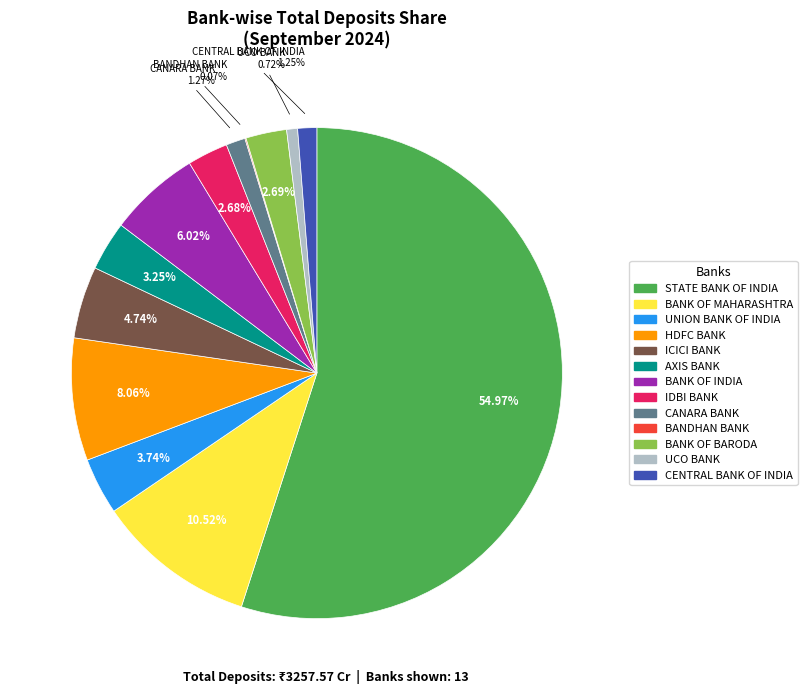

Do CENTRAL BANK OF INDIA and BANK OF BARODA together represent more than half of the pie?

No